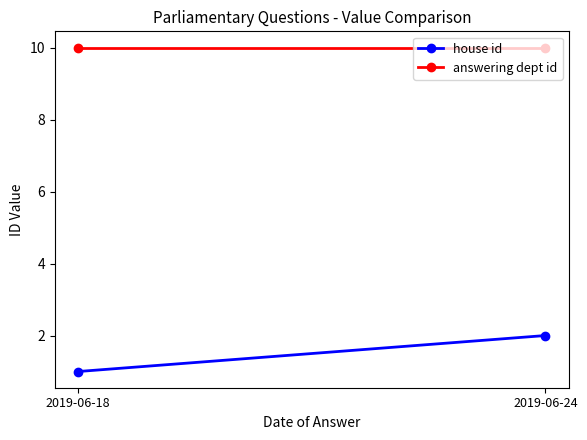

Reading right to left, transcribe all the data shown in this chart.

house id: 2	1
answering dept id: 10	10